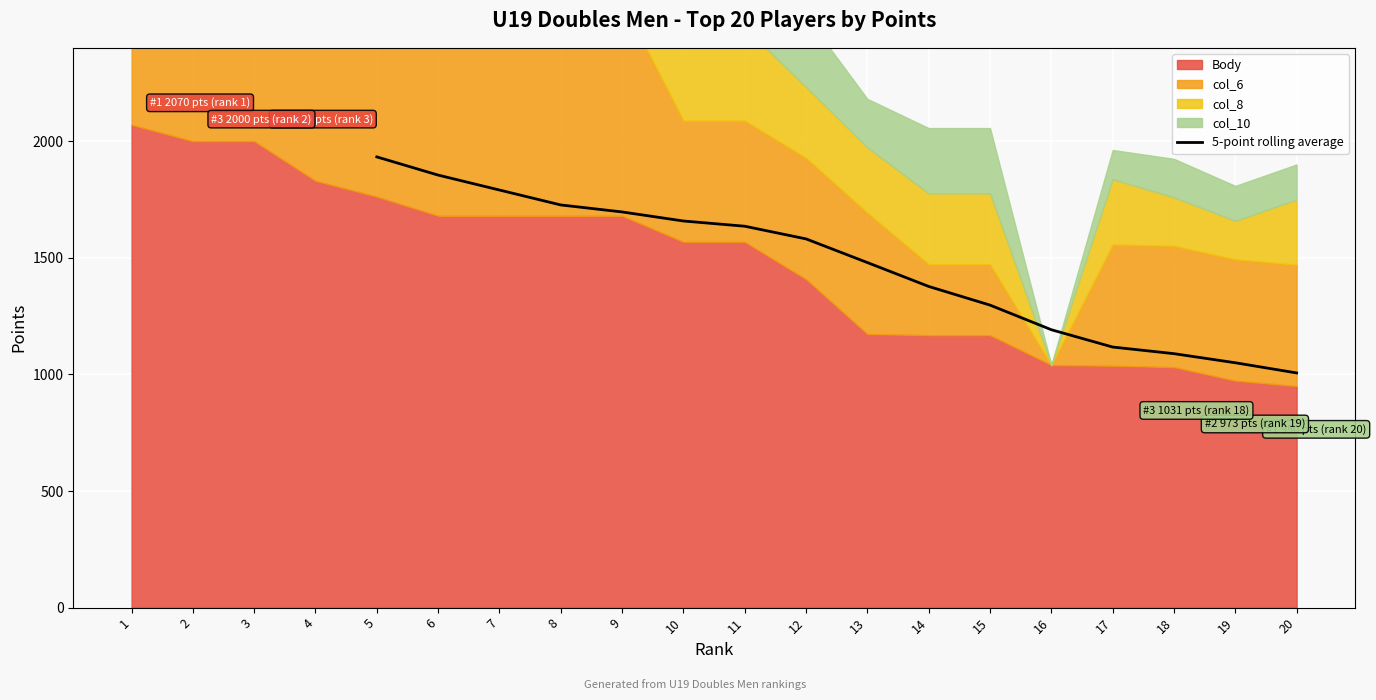

What is the minimum value for 5-point rolling average?

1006.2